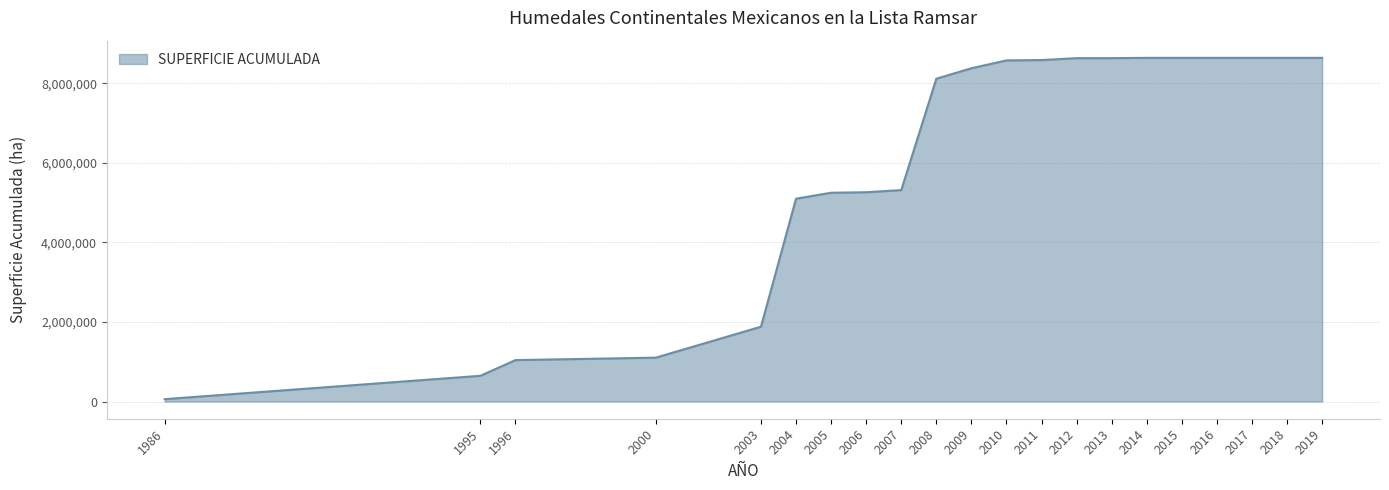

The value at 2000 is 1103975.6. True or false?

True